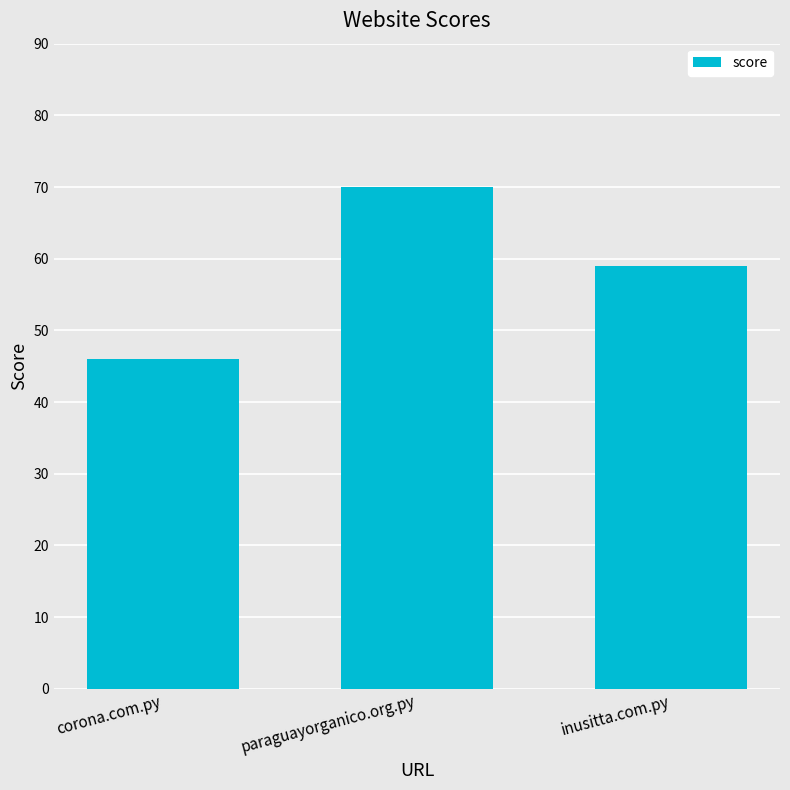

Which has a higher value, inusitta.com.py or corona.com.py?

inusitta.com.py